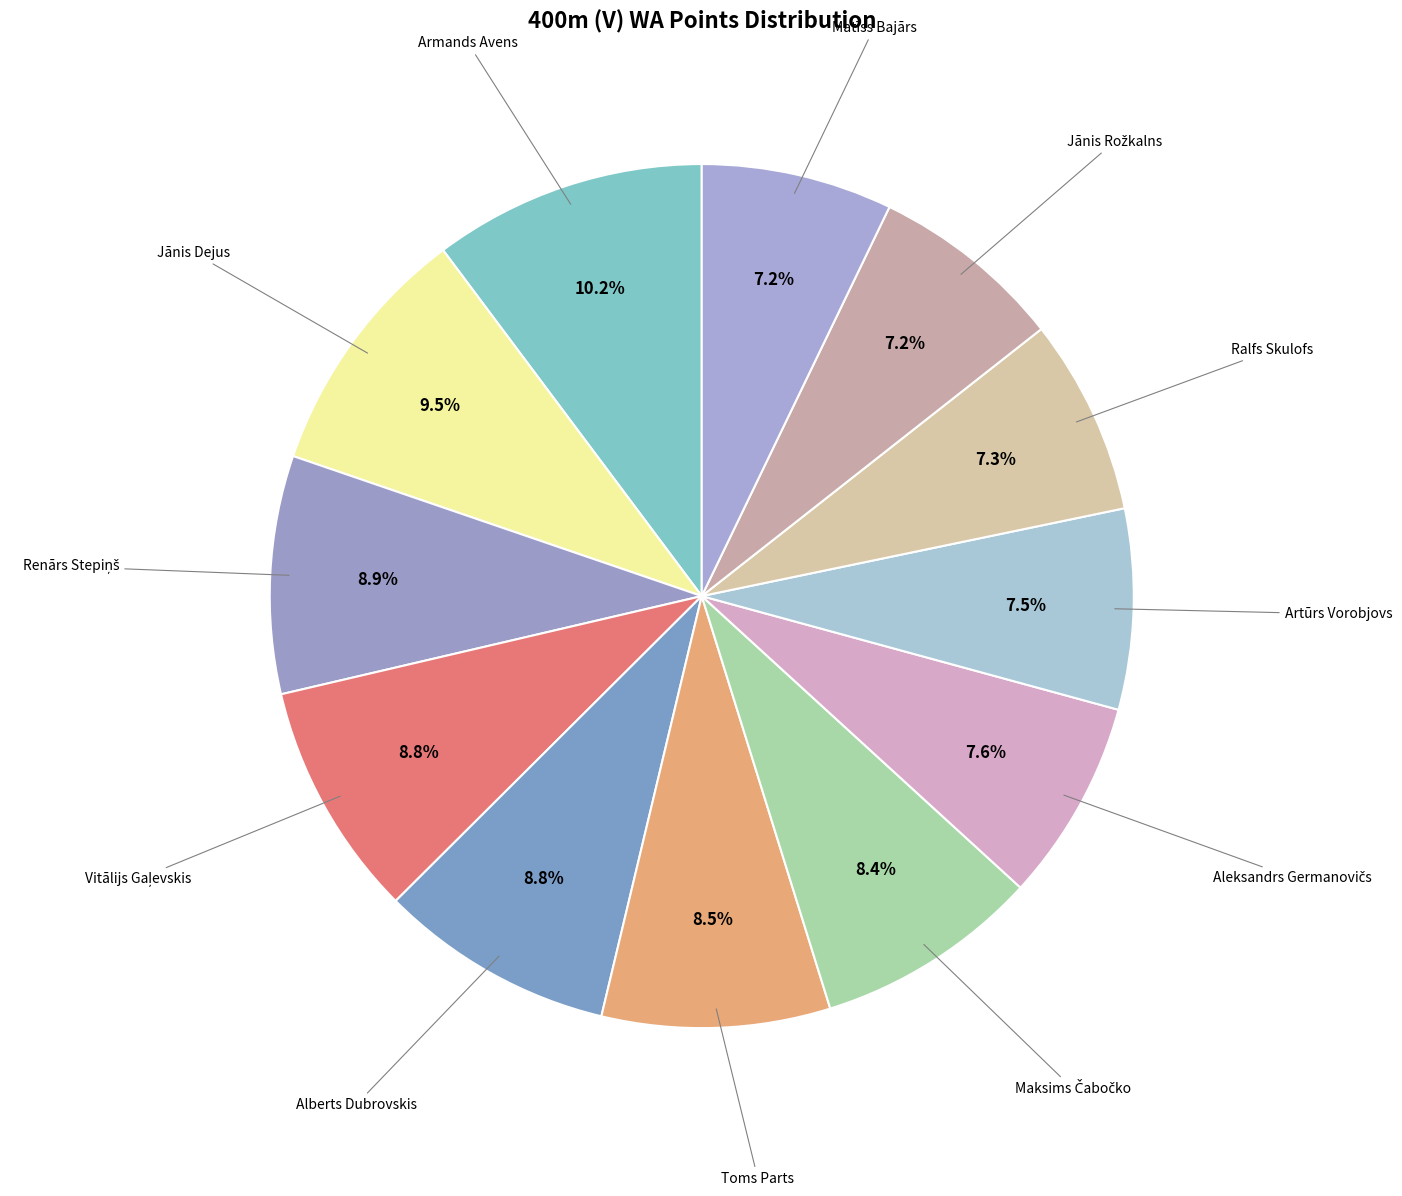

Rank the categories by value from lowest to highest.

Matīss Bajārs, Jānis Rožkalns, Ralfs Skulofs, Artūrs Vorobjovs, Aleksandrs Germanovičs, Maksims Čabočko, Toms Parts, Alberts Dubrovskis, Vitālijs Gaļevskis, Renārs Stepiņš, Jānis Dejus, Armands Avens